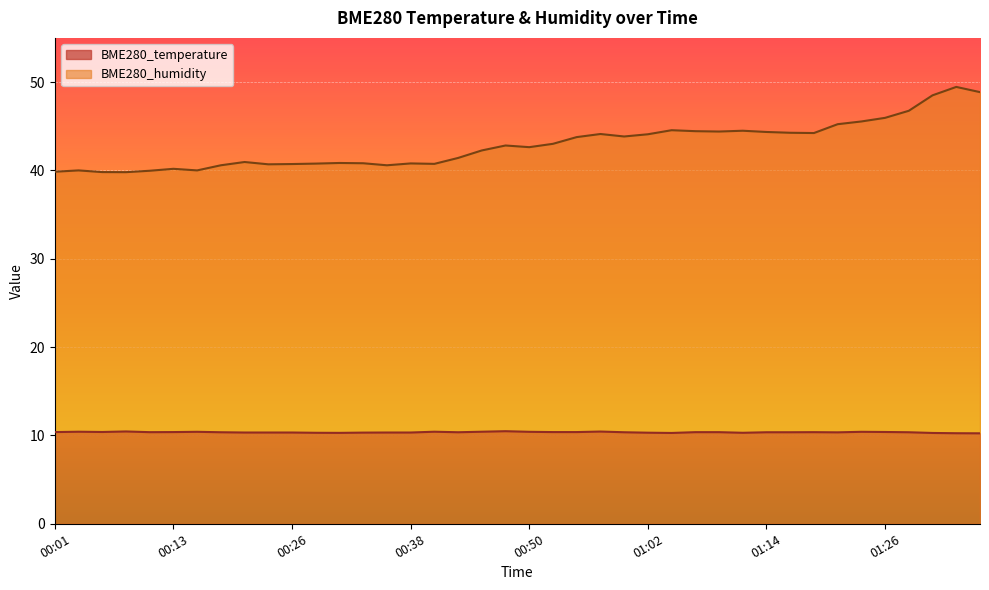

Reading left to right, list all the values displayed in this chart.

BME280_temperature: 10.4	10.4	10.4	10.4	10.4	10.4	10.4	10.4	10.3	10.3	10.3	10.3	10.3	10.3	10.3	10.3	10.4	10.4	10.4	10.5	10.4	10.4	10.4	10.4	10.4	10.3	10.3	10.4	10.4	10.3	10.4	10.4	10.4	10.3	10.4	10.4	10.4	10.3	10.2	10.2
BME280_humidity: 39.9	40.0	39.8	39.8	40.0	40.2	40.0	40.6	41.0	40.7	40.7	40.8	40.8	40.8	40.6	40.8	40.7	41.4	42.3	42.8	42.6	43.0	43.8	44.1	43.8	44.1	44.5	44.4	44.4	44.5	44.4	44.3	44.2	45.2	45.5	46.0	46.8	48.5	49.5	48.9